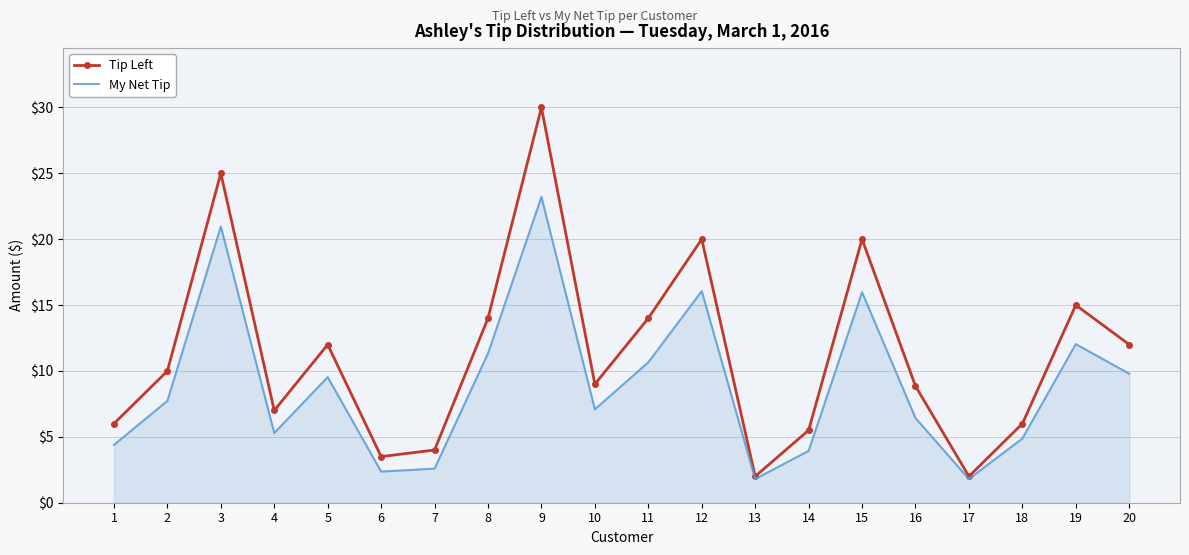

What are all the series names shown in the legend?

Tip Left, My Net Tip